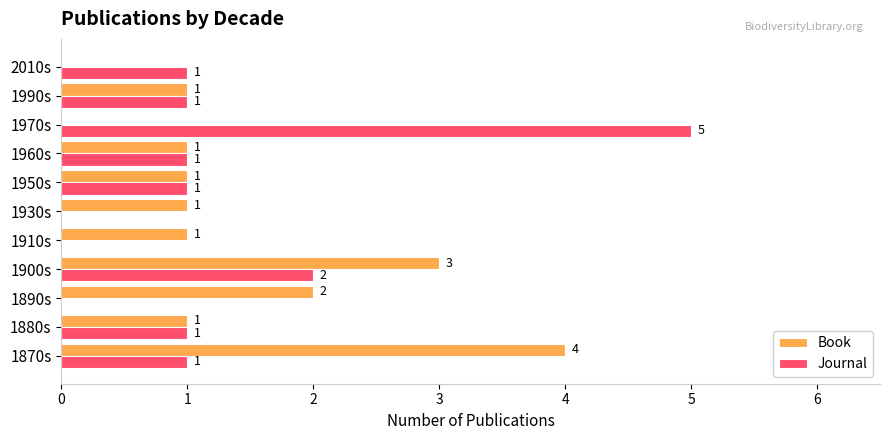

Which series has the largest total across all categories?

Book